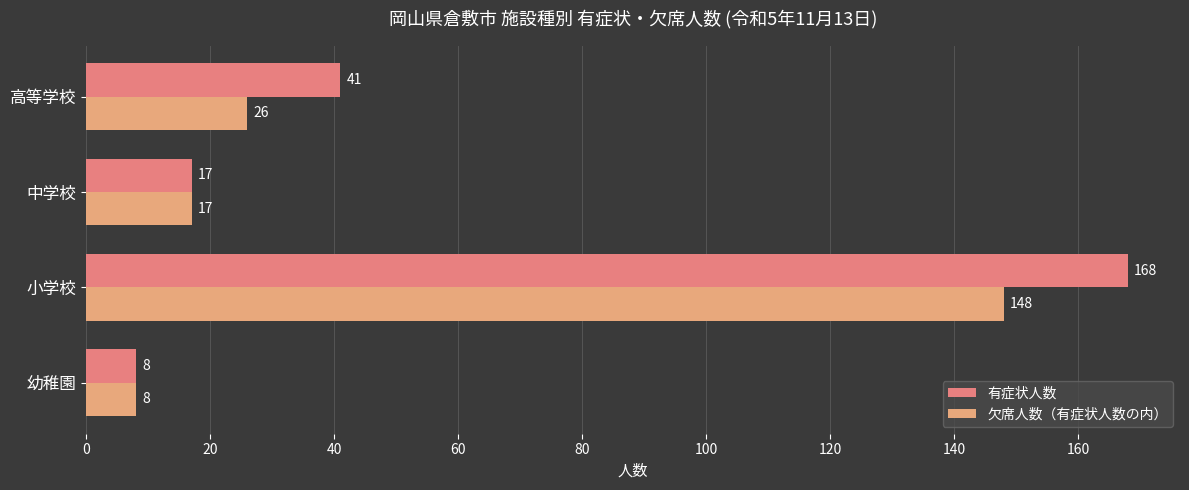

What is the greatest value displayed?

168